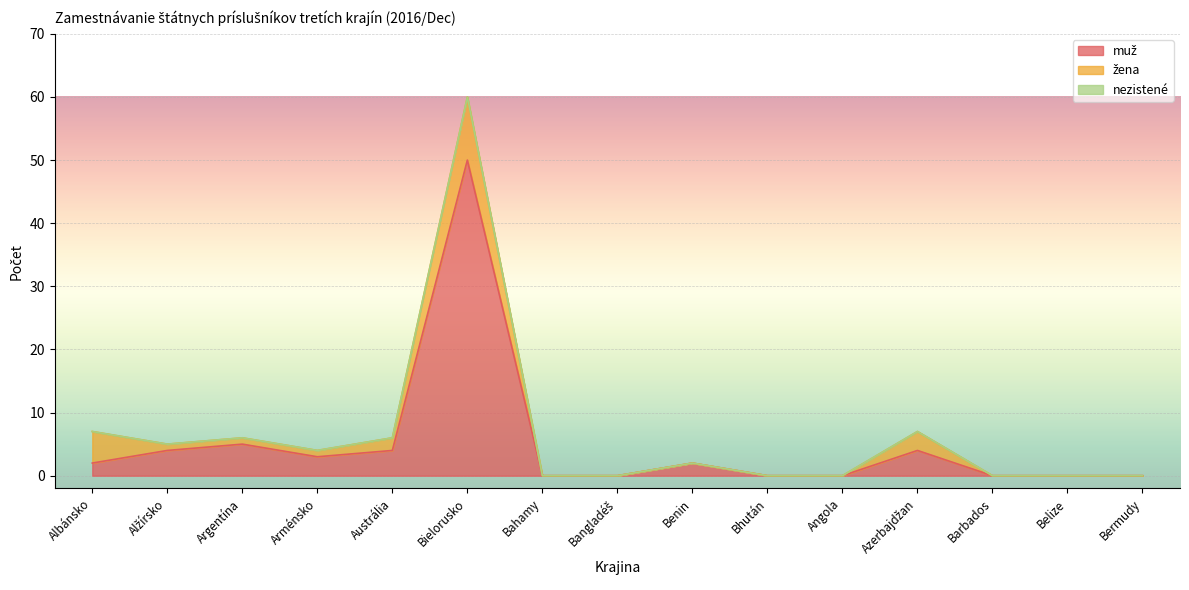

What position from the left is Angola?

11